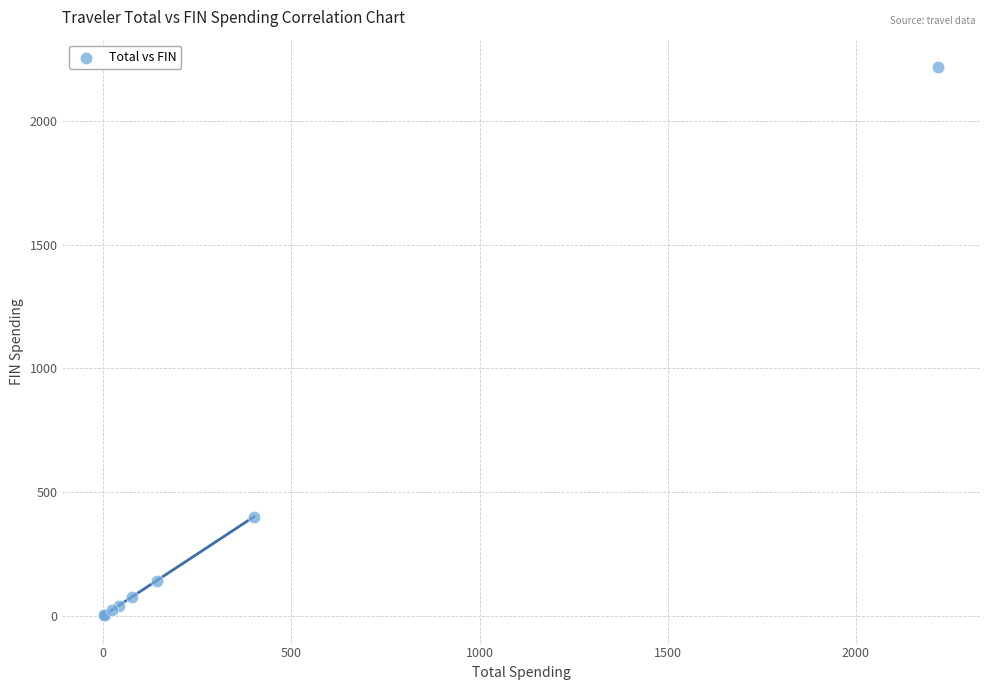

What Y value in the scatter plot is closest to 1110?

400.6